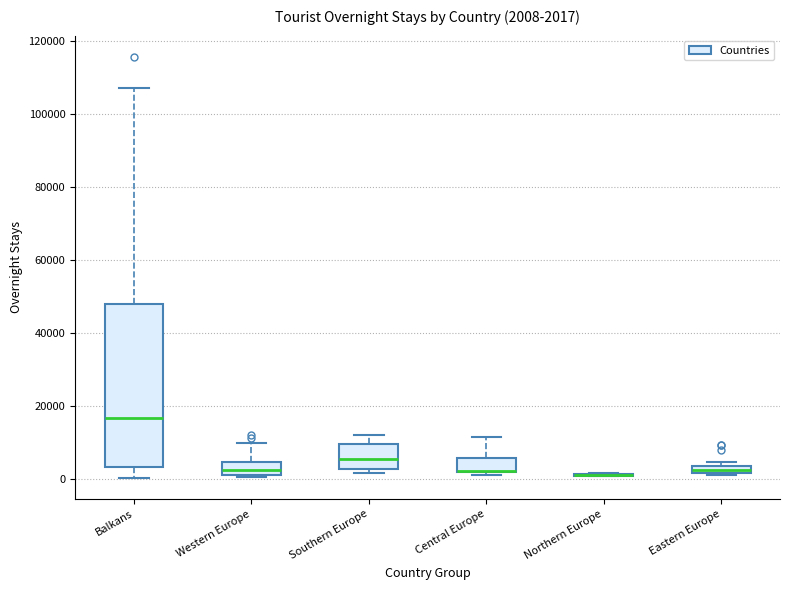

Comparing the boxes themselves (not the whiskers), which one is the tallest?

Balkans